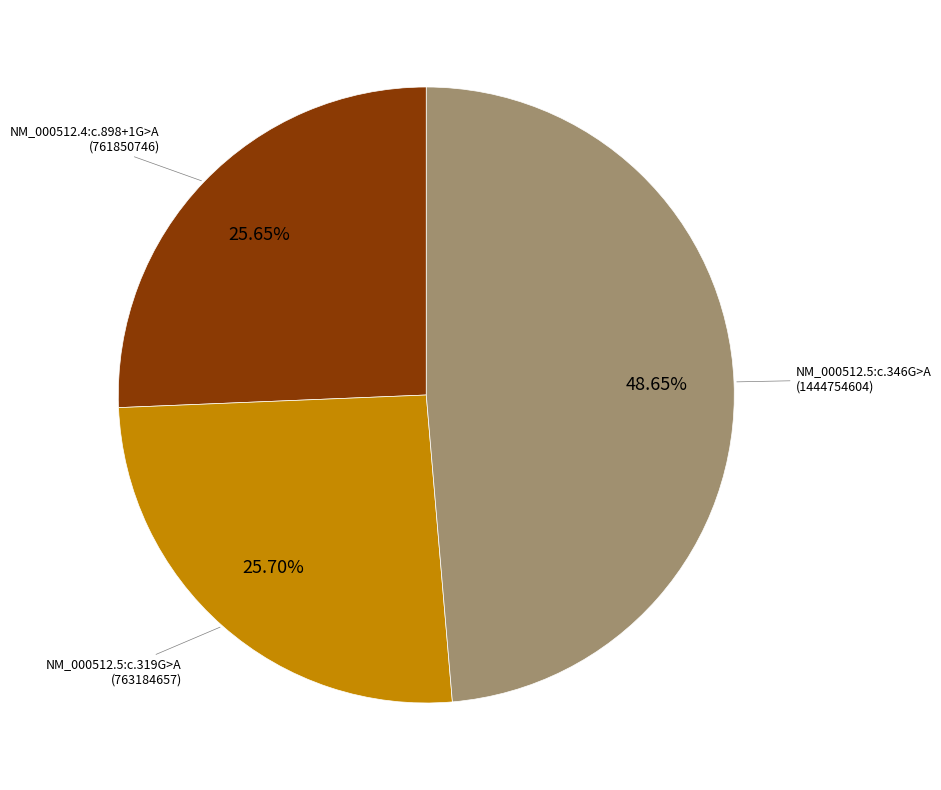

Is there a majority slice in this chart?

No